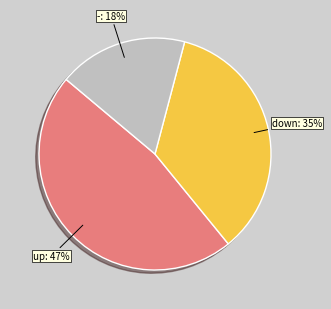

To the nearest percent, what is the average slice percentage?

33%